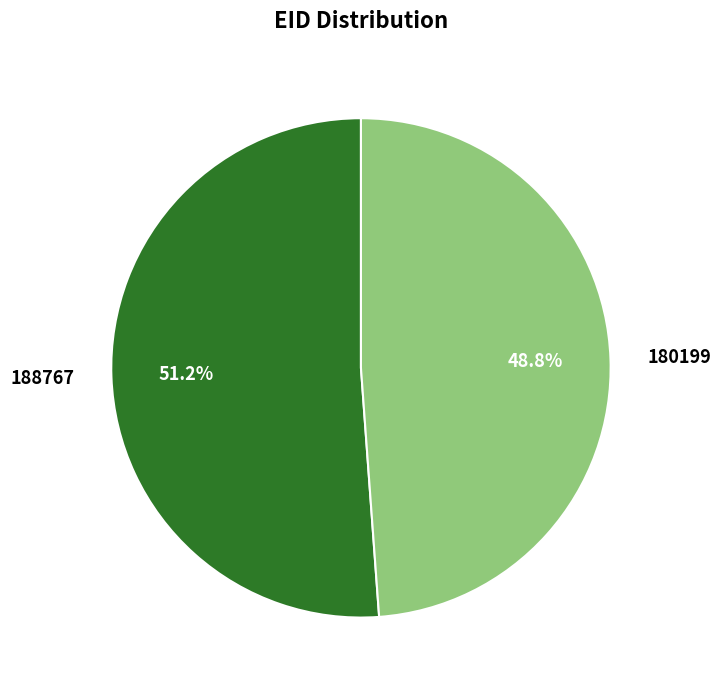

Is it true that 180199 is 62% of the pie?

False